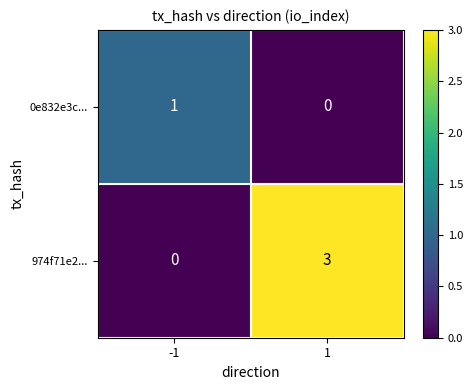

What is the sum of the 974f71e2... values at -1 and 1?

3